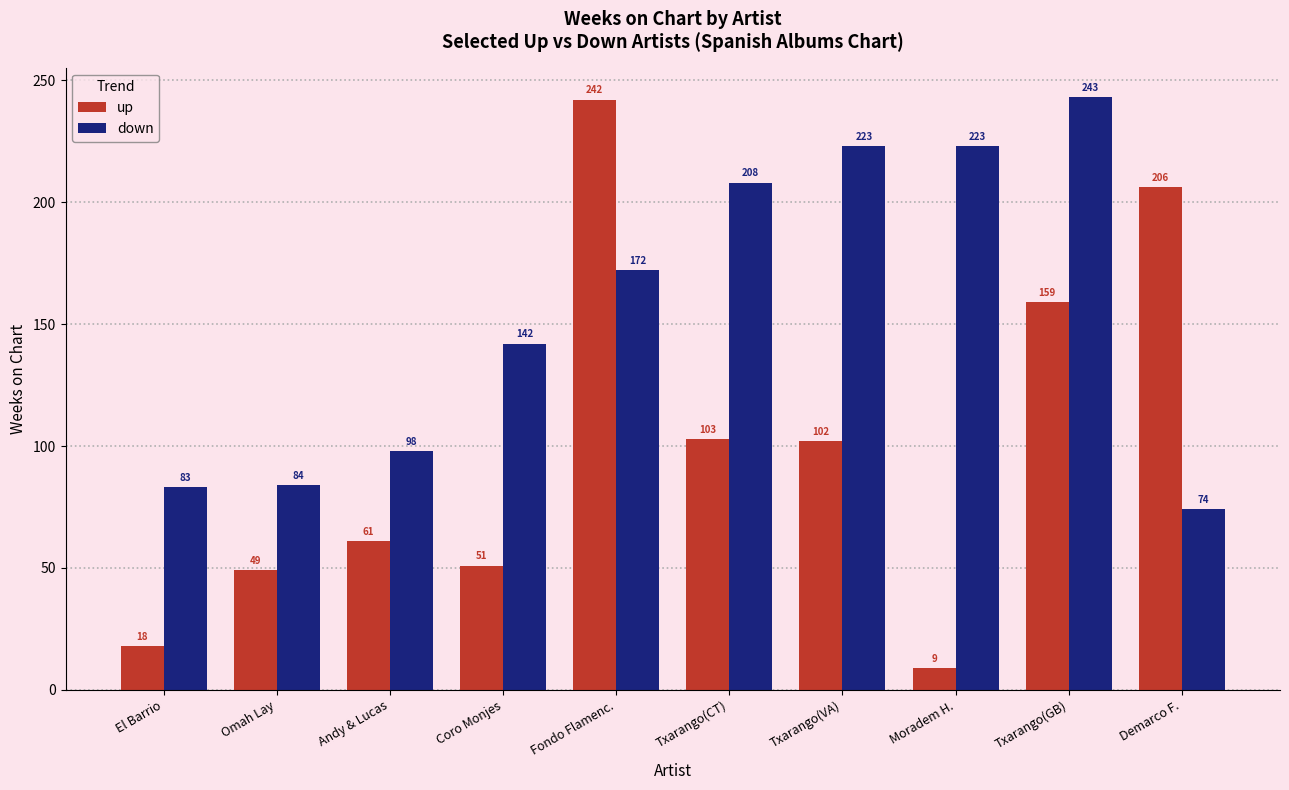

Which category has the highest value across all series?

Txarango(GB)